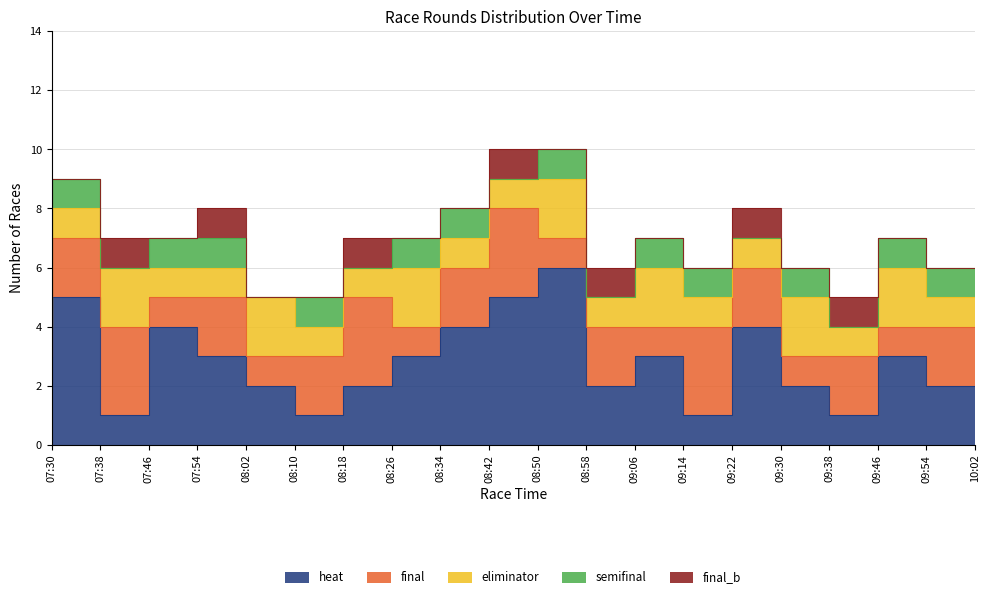

True or false: final_b and eliminator cross at least once.

False